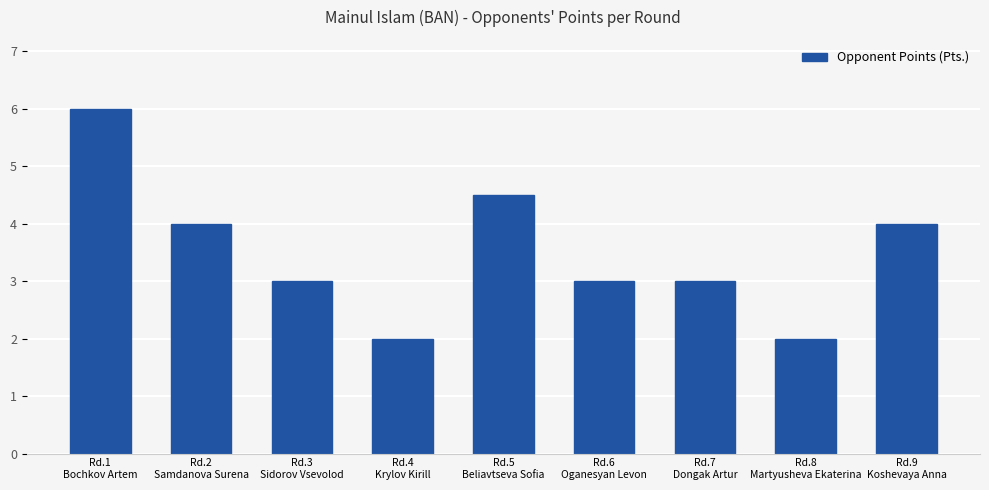

What is the difference between the second highest and second lowest values?

2.5